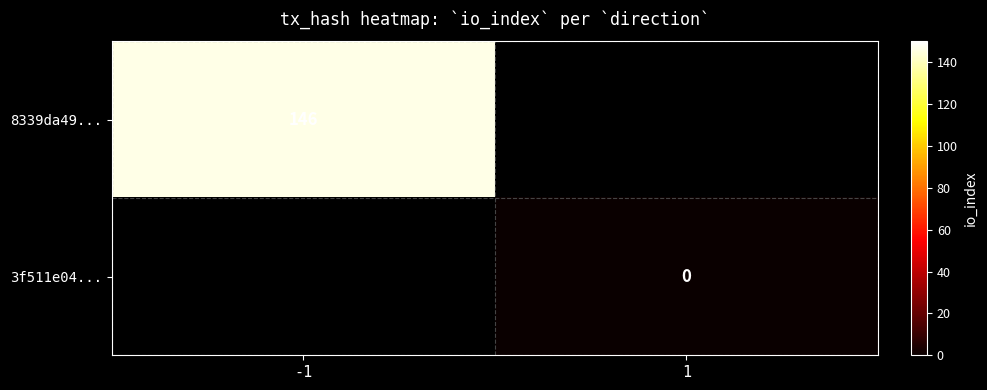

True or false: 8339da49... has a value of 146 at -1.

True